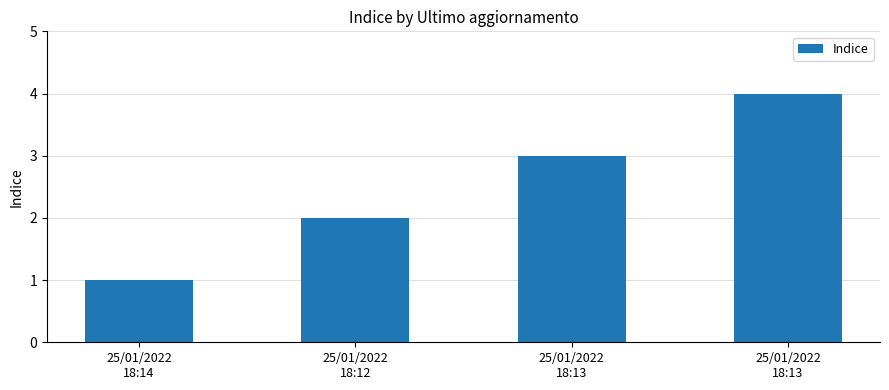

How many values are between 2 and 4?

3